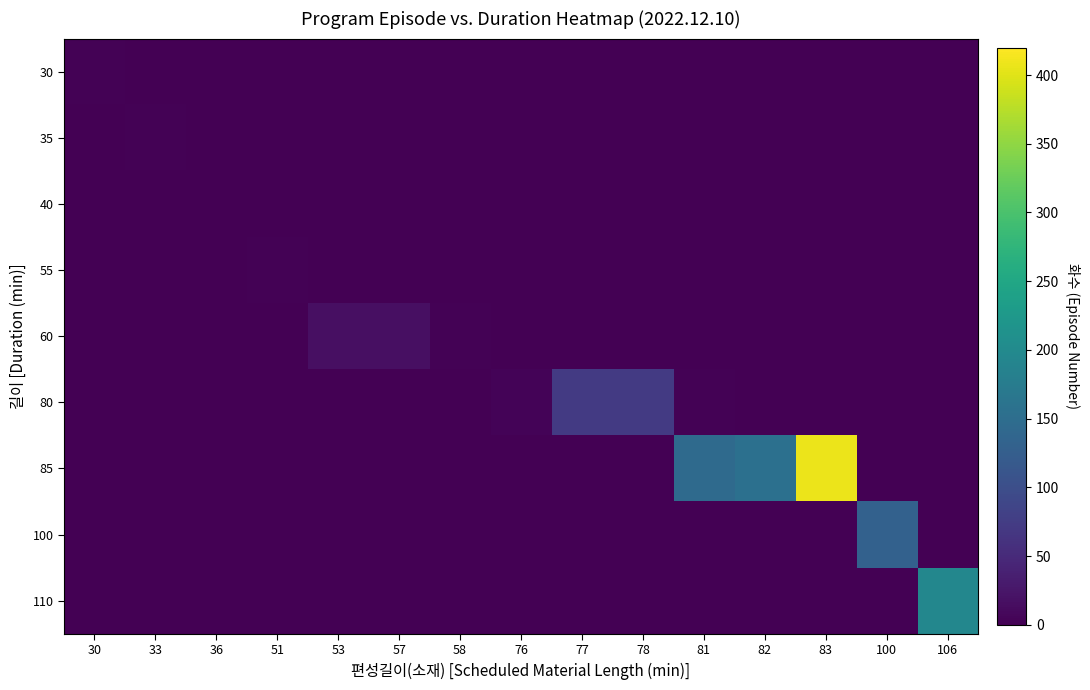

Reading left to right, extract all data points from this chart.

30: 30=2	33=0	36=0	51=0	53=0	57=0	58=0	76=0	77=0	78=0	81=0	82=0	83=0	100=0	106=0
35: 30=0	33=2	36=0	51=0	53=0	57=0	58=0	76=0	77=0	78=0	81=0	82=0	83=0	100=0	106=0
40: 30=0	33=0	36=1	51=0	53=0	57=0	58=0	76=0	77=0	78=0	81=0	82=0	83=0	100=0	106=0
55: 30=0	33=0	36=0	51=2	53=0	57=0	58=0	76=0	77=0	78=0	81=0	82=0	83=0	100=0	106=0
60: 30=0	33=0	36=0	51=0	53=17	57=18	58=2	76=0	77=0	78=0	81=0	82=0	83=0	100=0	106=0
80: 30=0	33=0	36=0	51=0	53=0	57=0	58=0	76=4	77=72	78=71	81=2	82=0	83=0	100=0	106=0
85: 30=0	33=0	36=0	51=0	53=0	57=0	58=0	76=0	77=0	78=0	81=145	82=155	83=407	100=0	106=0
100: 30=0	33=0	36=0	51=0	53=0	57=0	58=0	76=0	77=0	78=0	81=0	82=0	83=0	100=131	106=0
110: 30=0	33=0	36=0	51=0	53=0	57=0	58=0	76=0	77=0	78=0	81=0	82=0	83=0	100=0	106=194